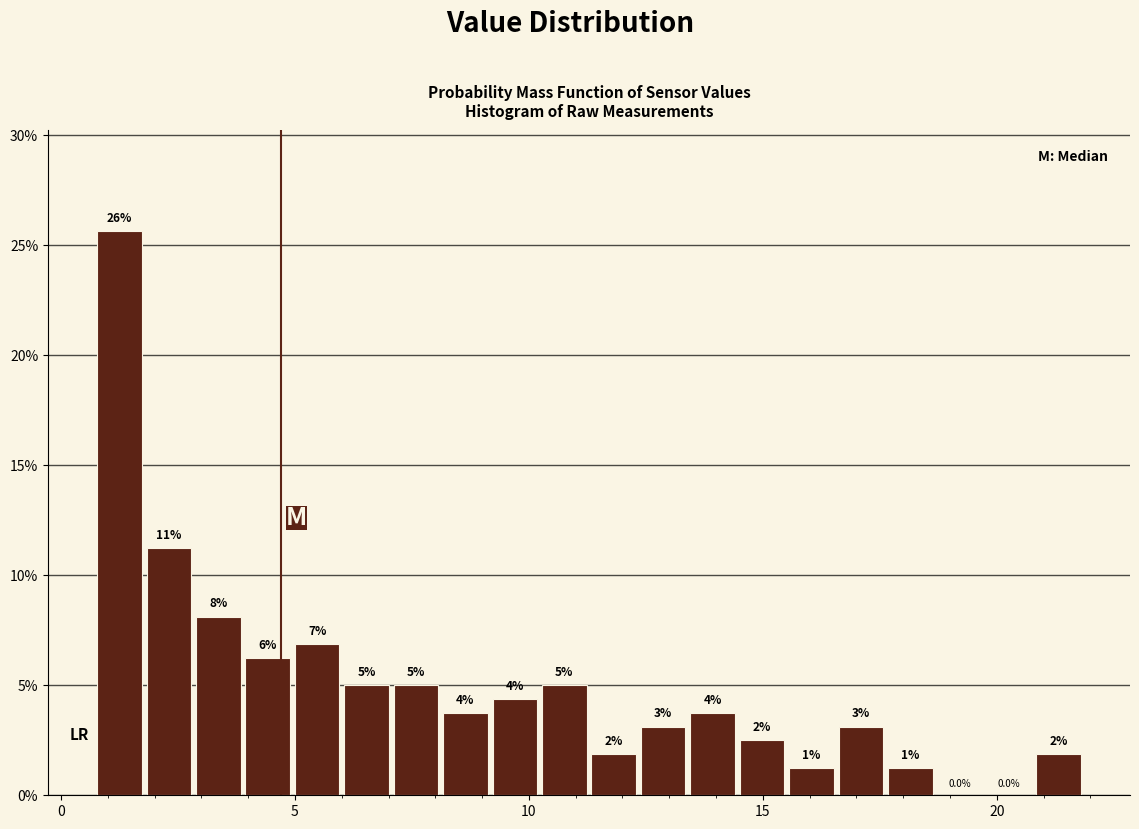

Read against the x-axis, roughly where is the centre of the tallest bar?

1.0